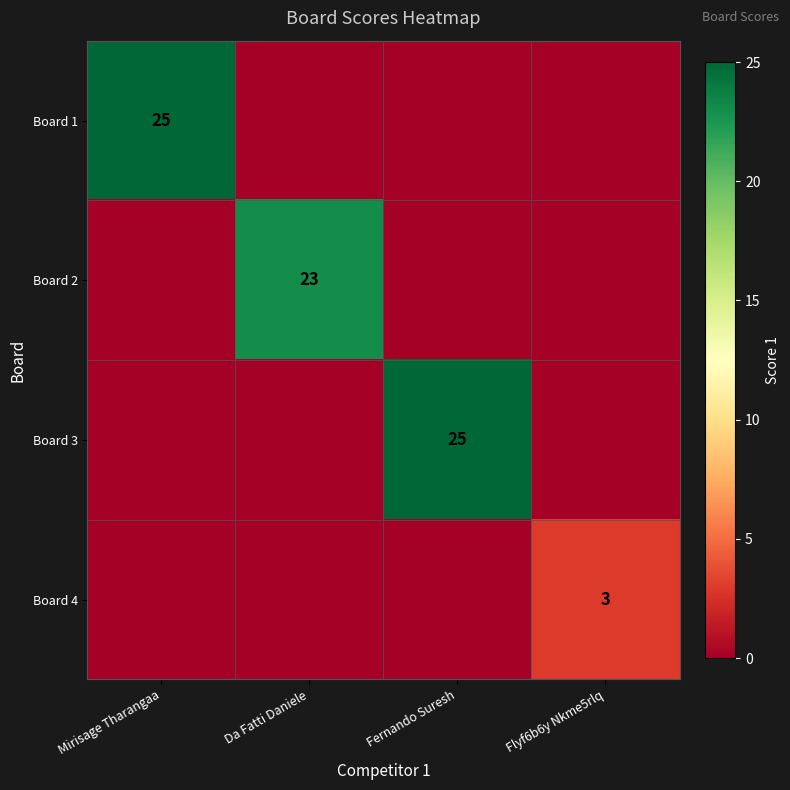

How many series are shown in this chart?

4